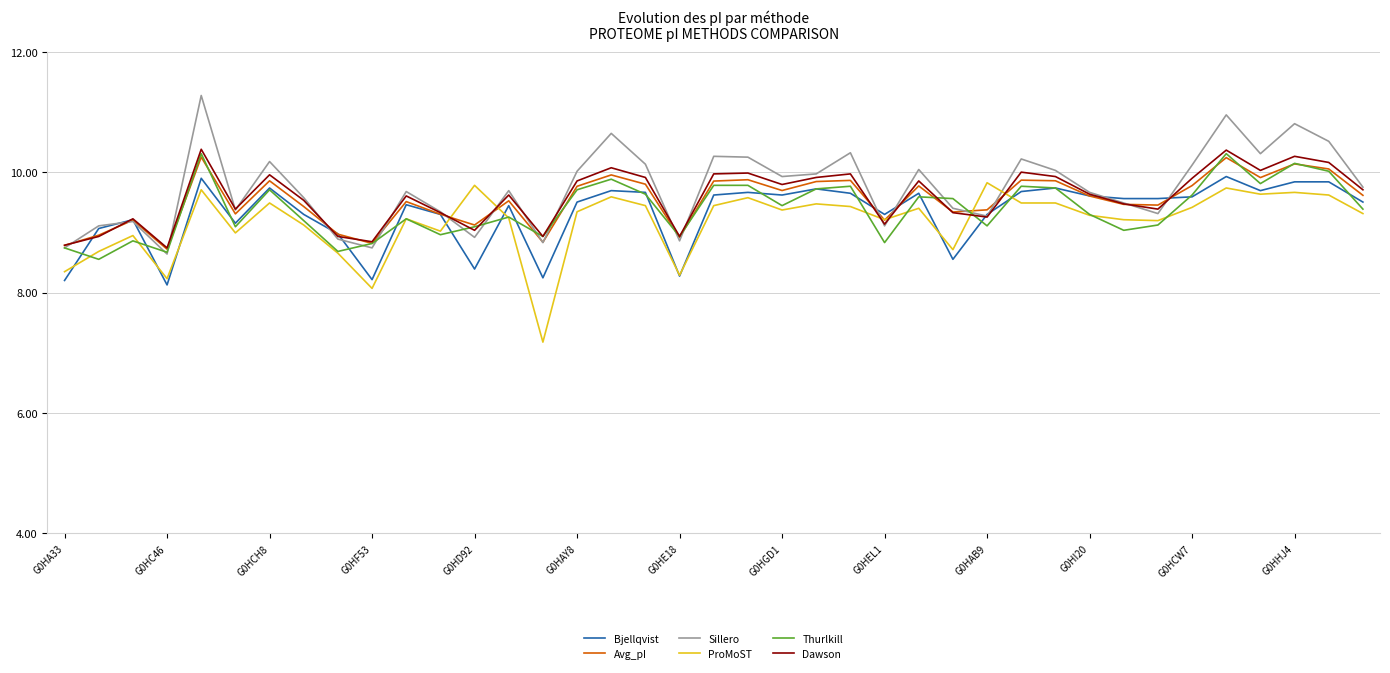

Count the number of categories in the chart.

39